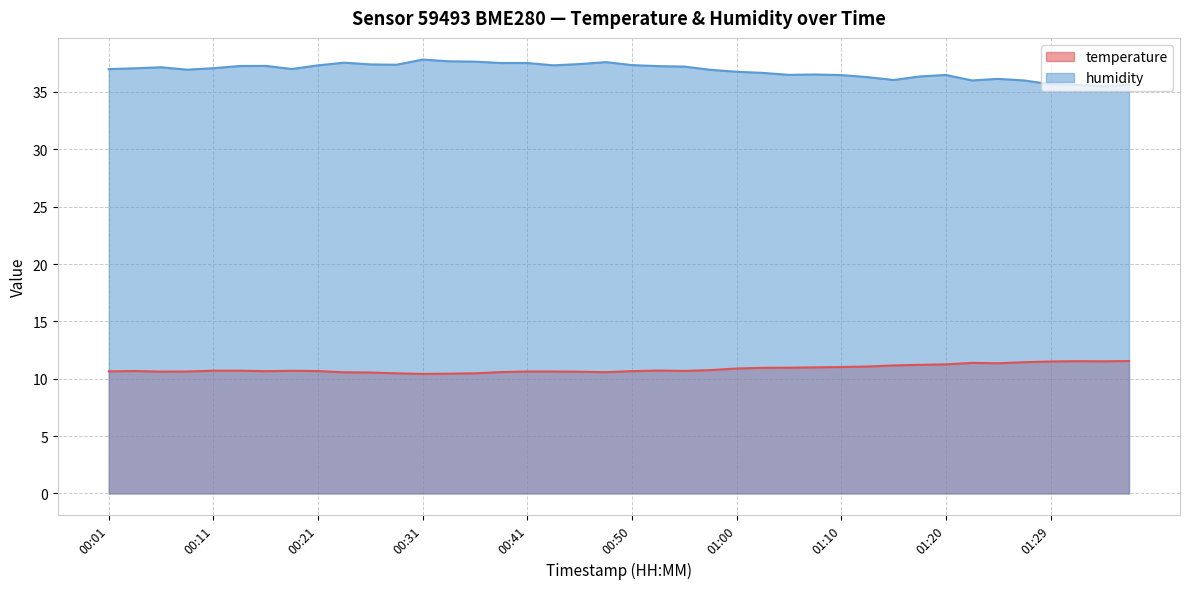

How many interior local valleys does the humidity series have?

8